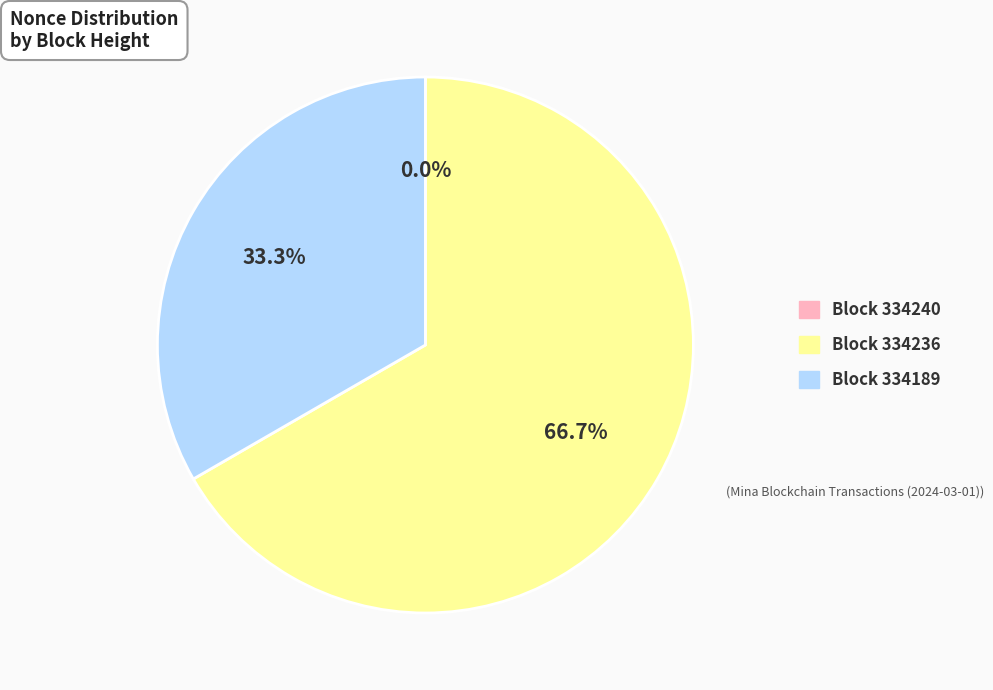

Is there any slice that represents more than half of the pie?

Yes